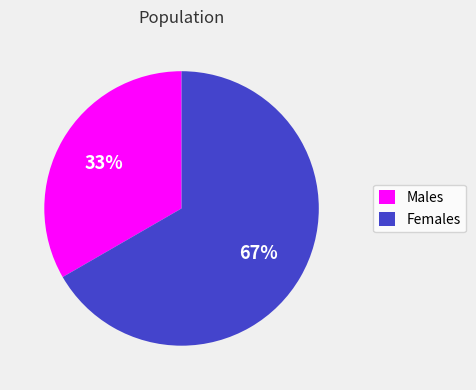

True or false: Females accounts for 52% of the total.

False